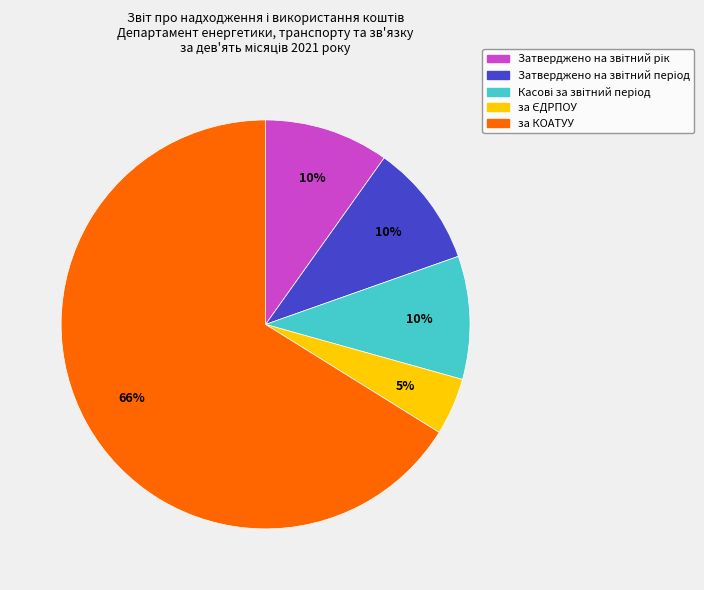

To the nearest percent, what is the average slice percentage?

20%